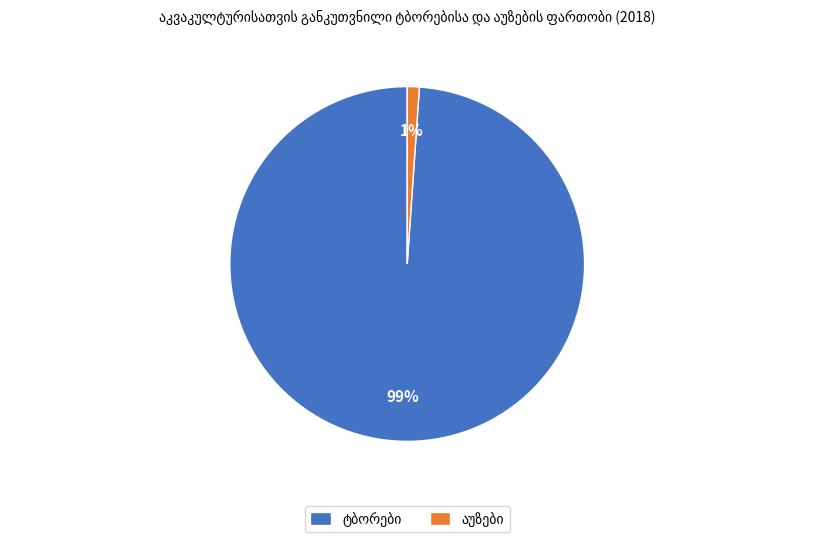

How many segments does this pie chart have?

2